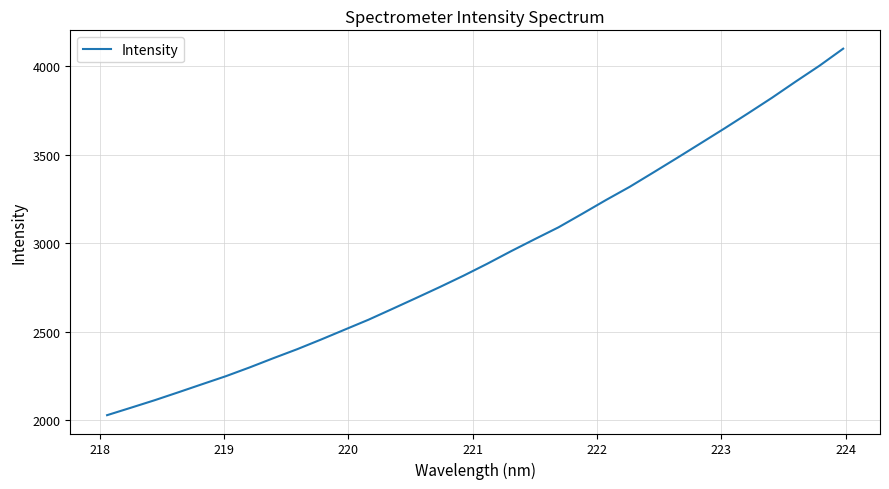

Count the number of data series in this chart.

1